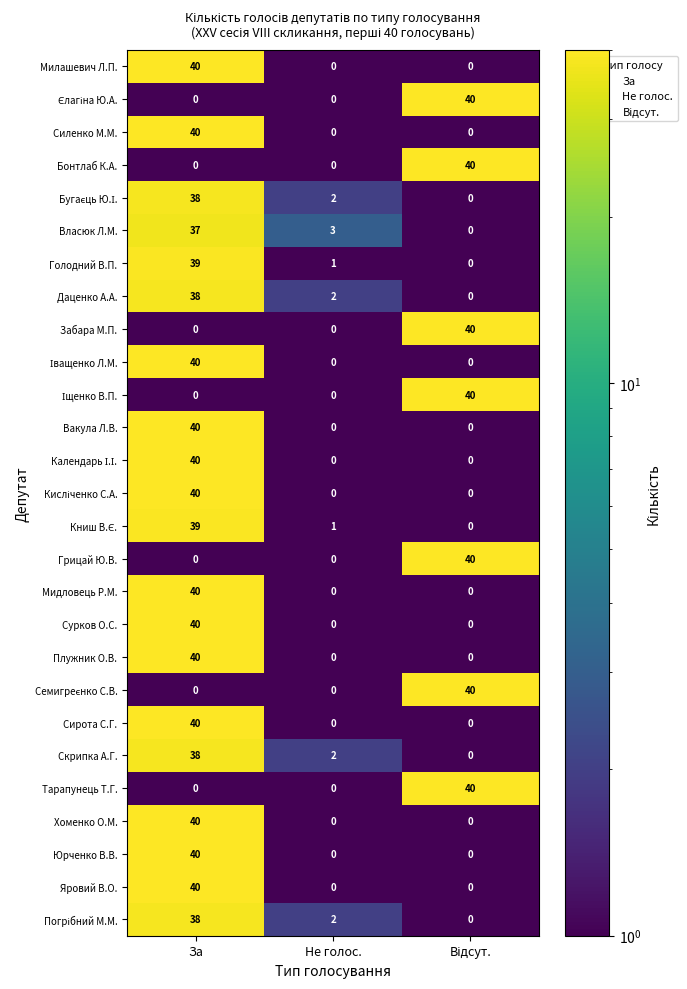

The value of Милашевич Л.П. at Не голос. is 20. True or false?

False